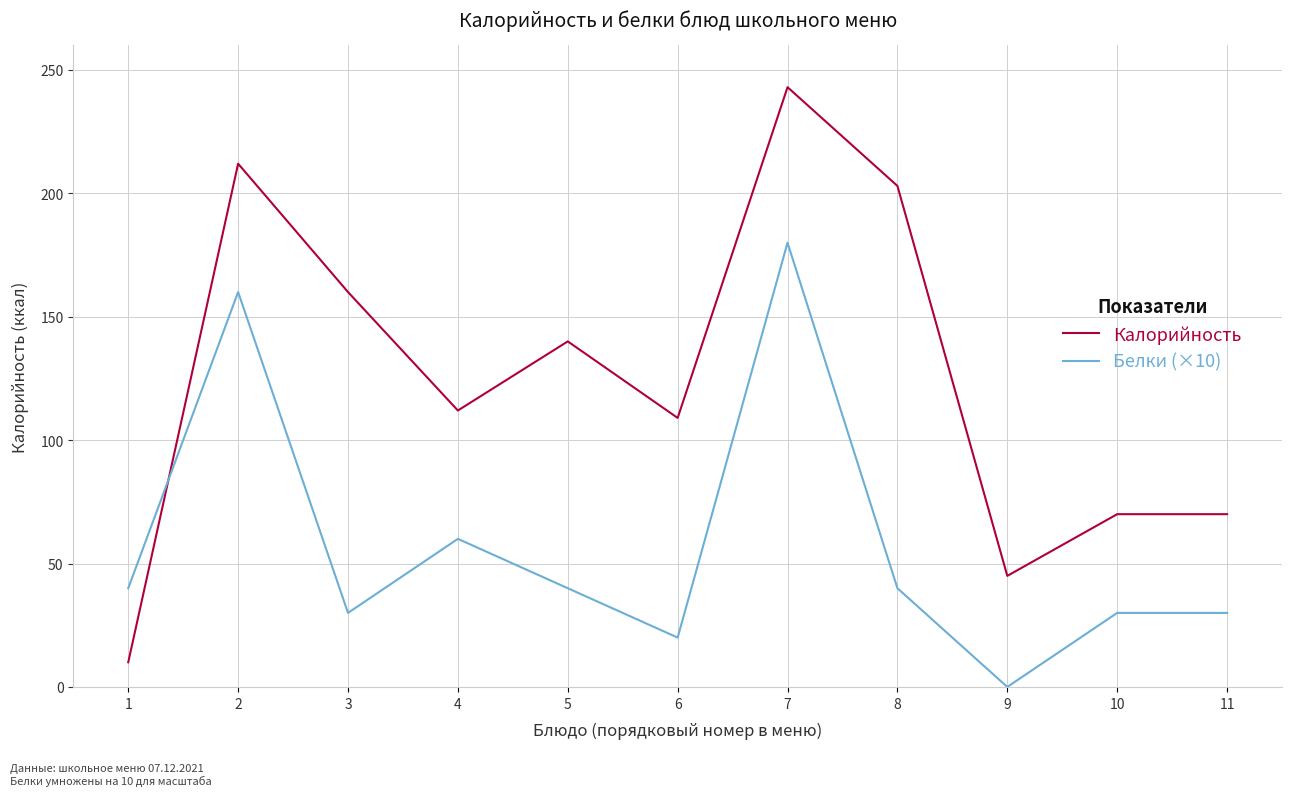

List the series in order of their peak value, highest first.

Калорийность, Белки (×10)